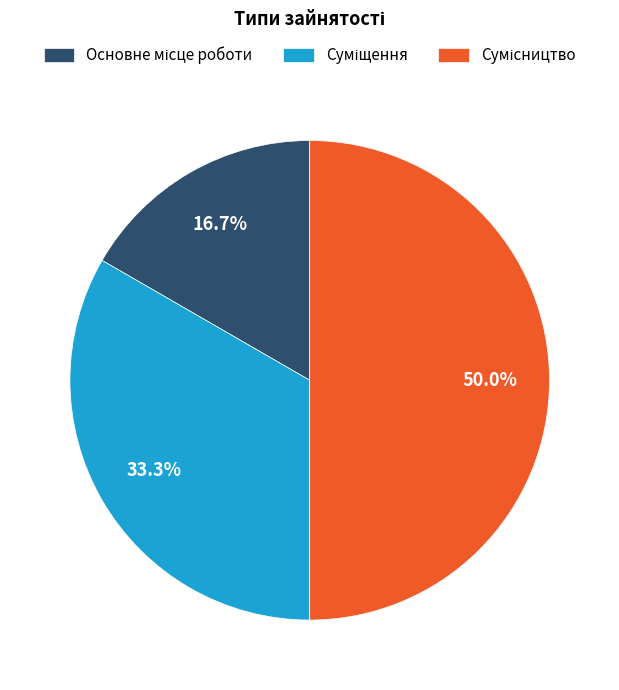

Is the sum of Основне місце роботи and Суміщення greater than half?

No